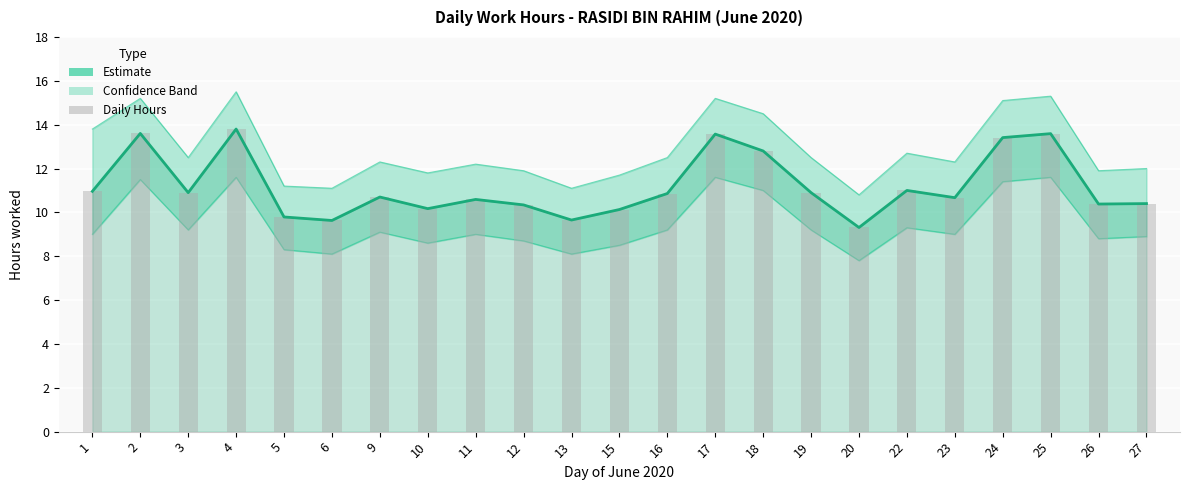

List the labels in order of value, smallest first.

20, 6, 13, 5, 15, 10, 12, 26, 27, 11, 23, 9, 16, 3, 19, 1, 22, 18, 24, 17, 25, 2, 4